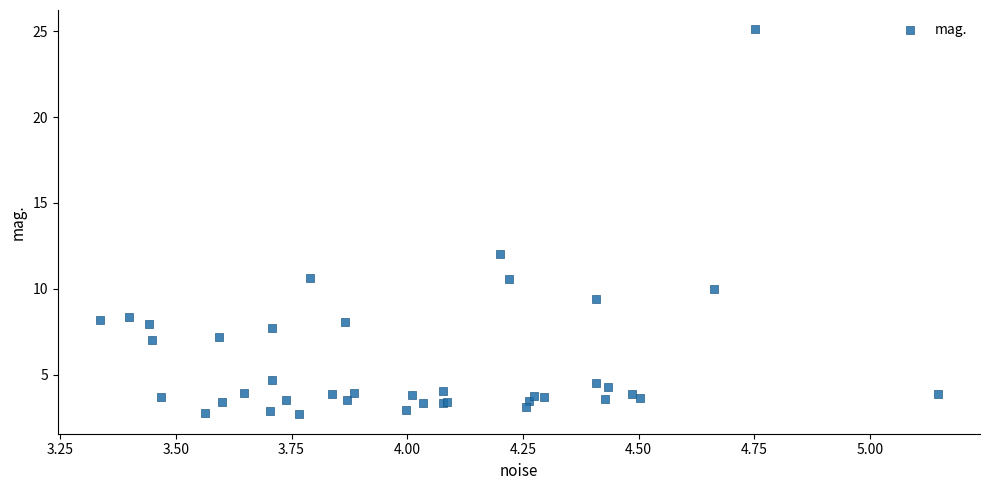

What Y value in the scatter plot is closest to 13?

12.0